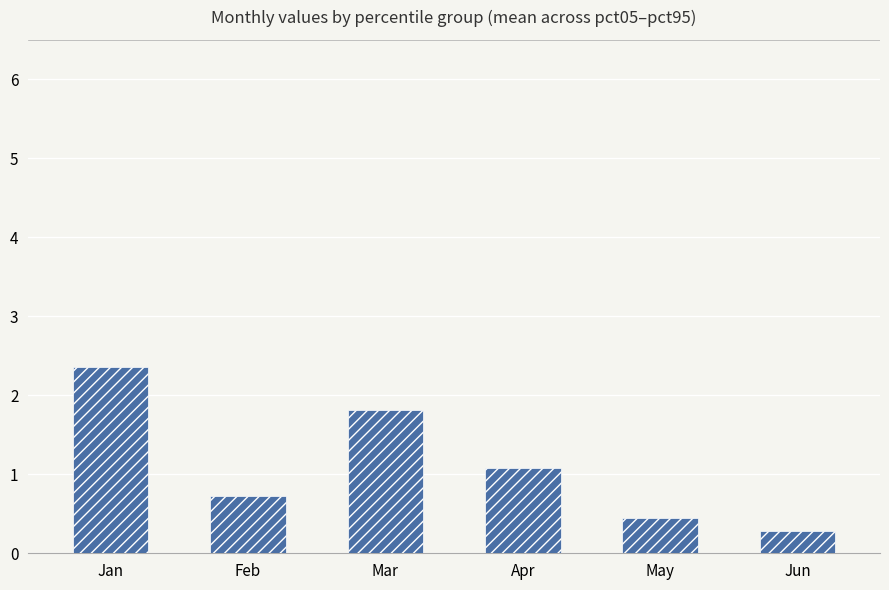

What is the difference between the second highest and minimum values?

1.5